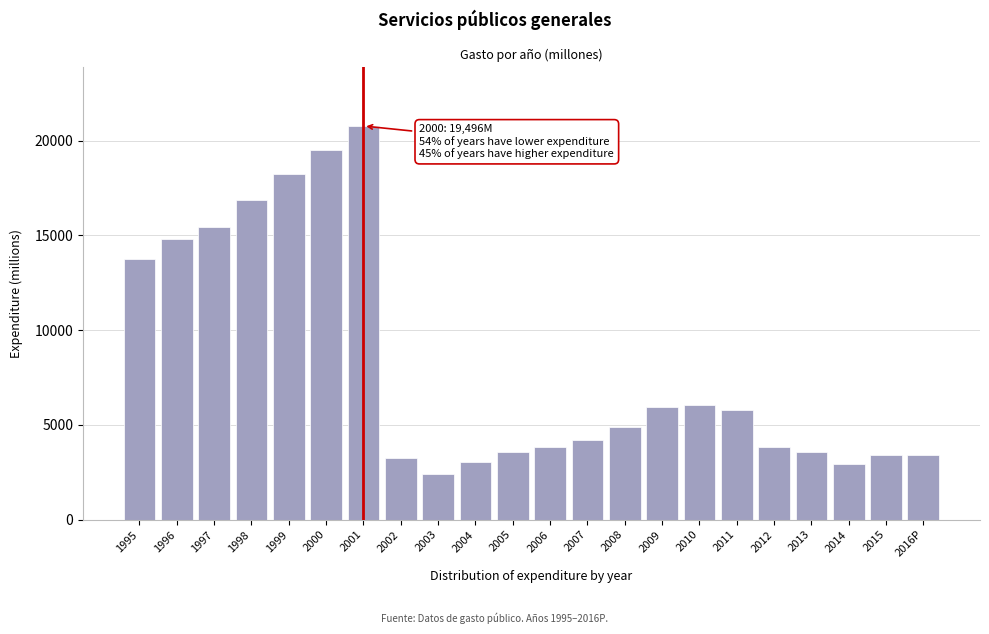

What is the label of the 1st bar from the left?

1995